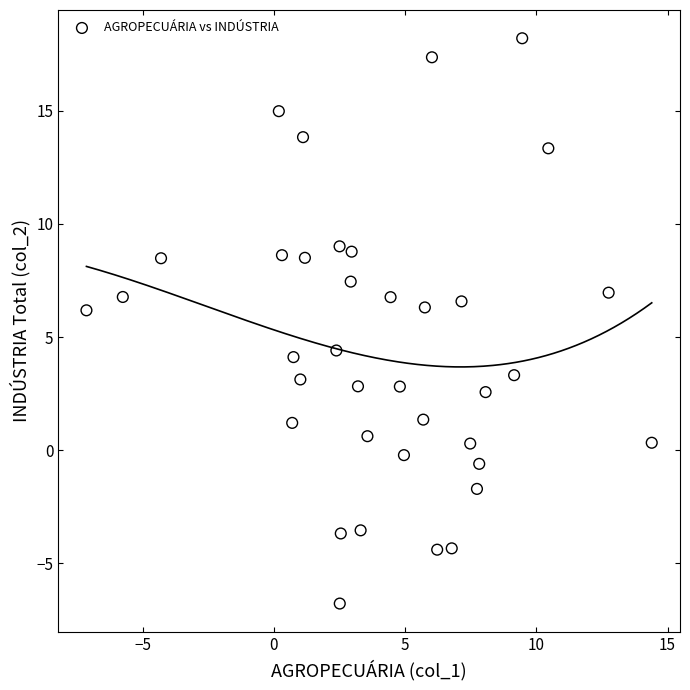

What is the range of X values (max minus min)?

21.5